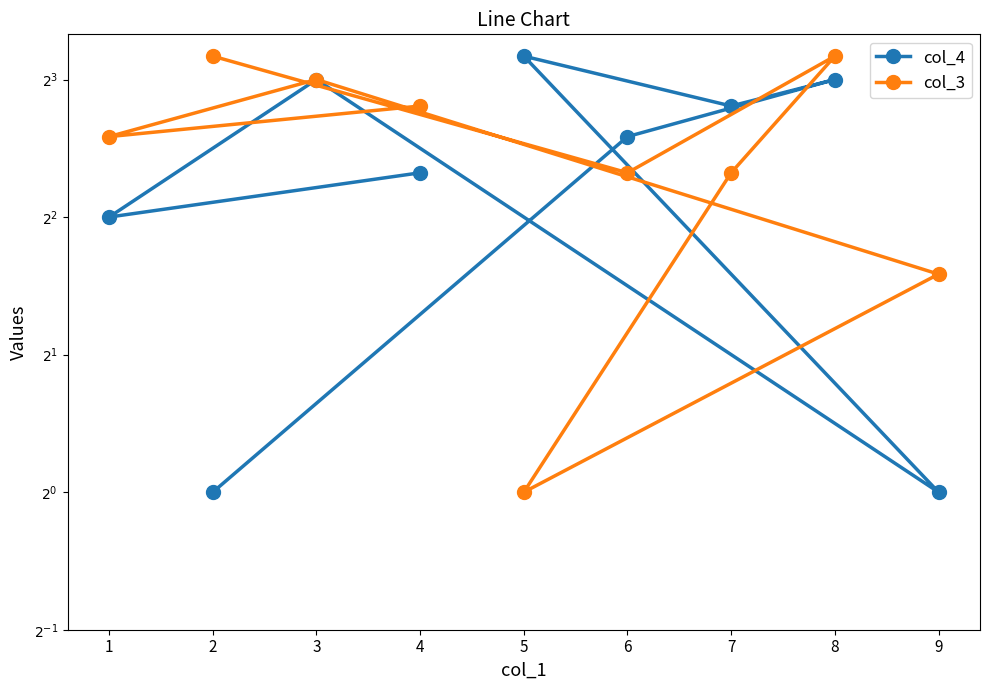

Which series has the largest range (max minus min)?

col_4